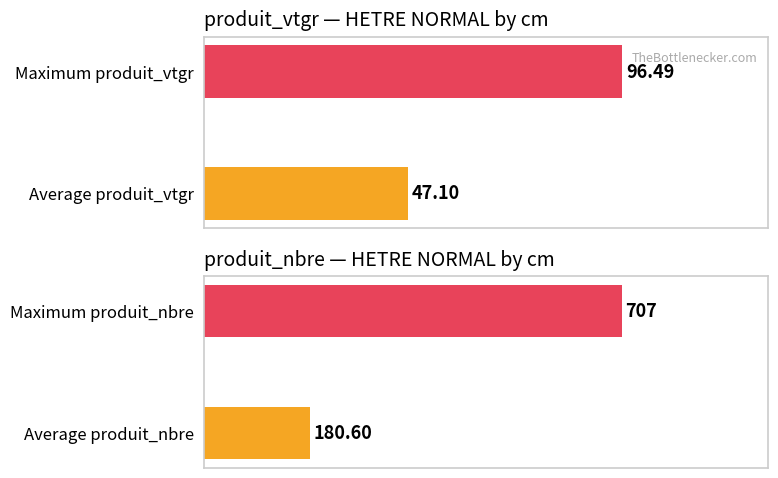

The produit_vtgr series shows 45.5 at 3. True or false?

False